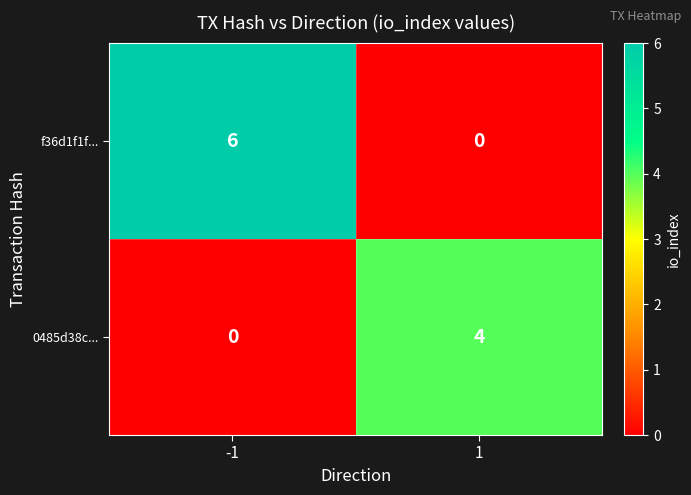

What is the approximate value of f36d1f1f... at -1?

6